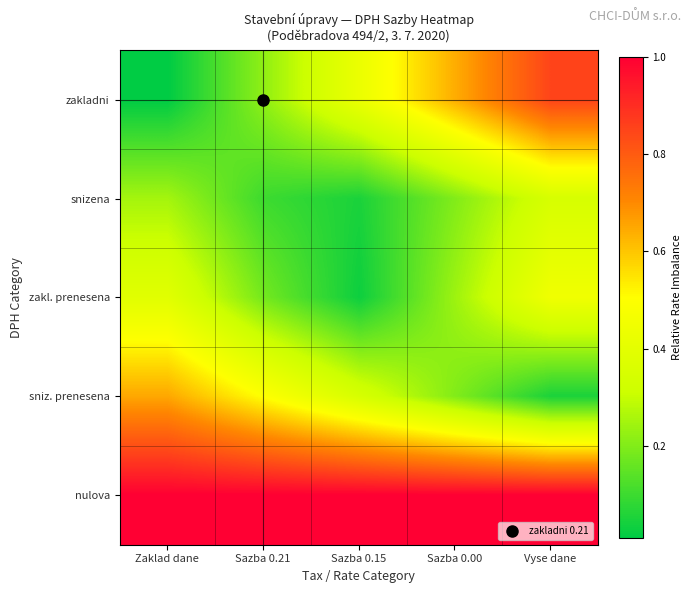

Reading right to left, transcribe all the data shown in this chart.

zakladni: Vyse dane=0.9	Sazba 0.00=0.6	Sazba 0.15=0.4	Sazba 0.21=0.2	Zaklad dane=0.0
snizena: Vyse dane=0.3	Sazba 0.00=0.2	Sazba 0.15=0.0	Sazba 0.21=0.1	Zaklad dane=0.2
zakl. prenesena: Vyse dane=0.5	Sazba 0.00=0.2	Sazba 0.15=0.0	Sazba 0.21=0.2	Zaklad dane=0.4
sniz. prenesena: Vyse dane=0.1	Sazba 0.00=0.2	Sazba 0.15=0.4	Sazba 0.21=0.5	Zaklad dane=0.7
nulova: Vyse dane=1.0	Sazba 0.00=1.0	Sazba 0.15=1.0	Sazba 0.21=1.0	Zaklad dane=1.0